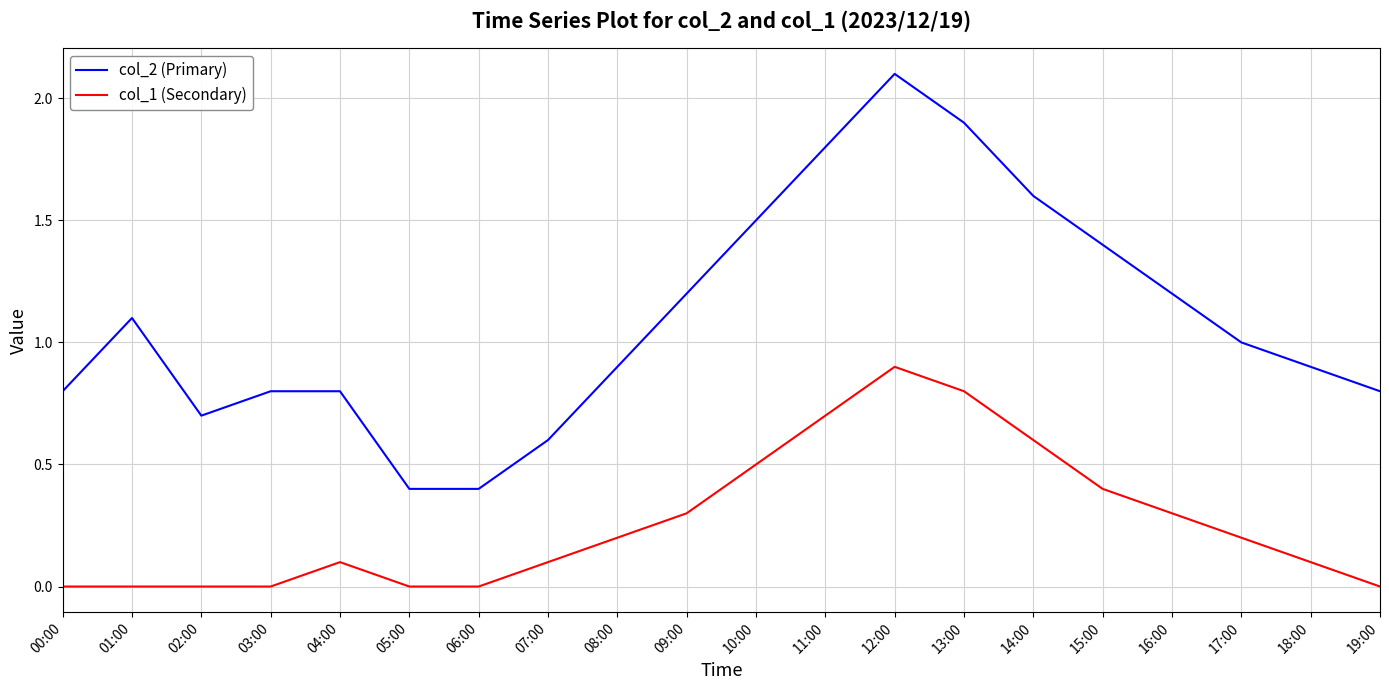

Rank the series at 12:00 from lowest to highest value.

col_1 (Secondary), col_2 (Primary)